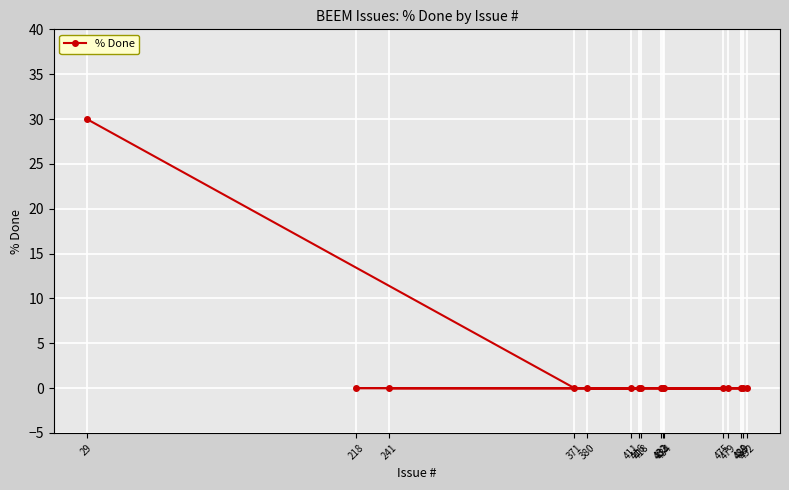

Is it true that the value at 489 is 0?

True